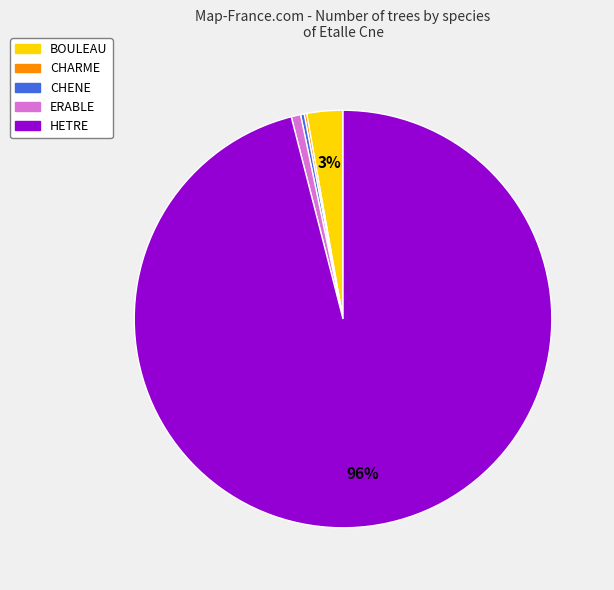

Between ERABLE and BOULEAU, which is larger?

BOULEAU